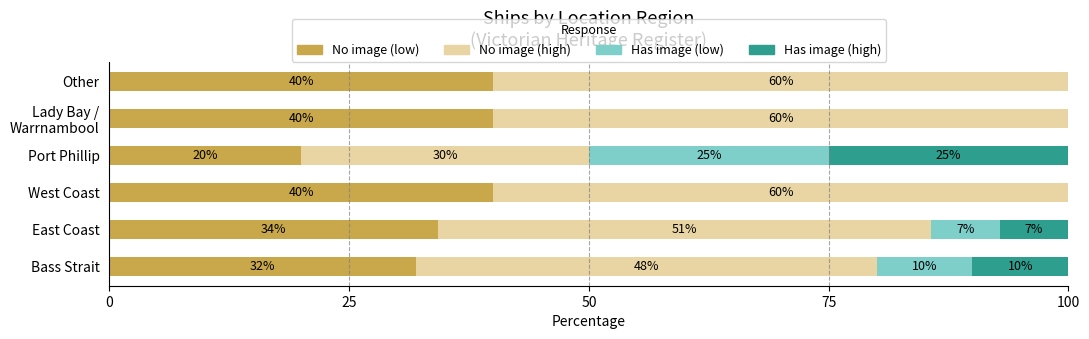

Count the number of data series in this chart.

4